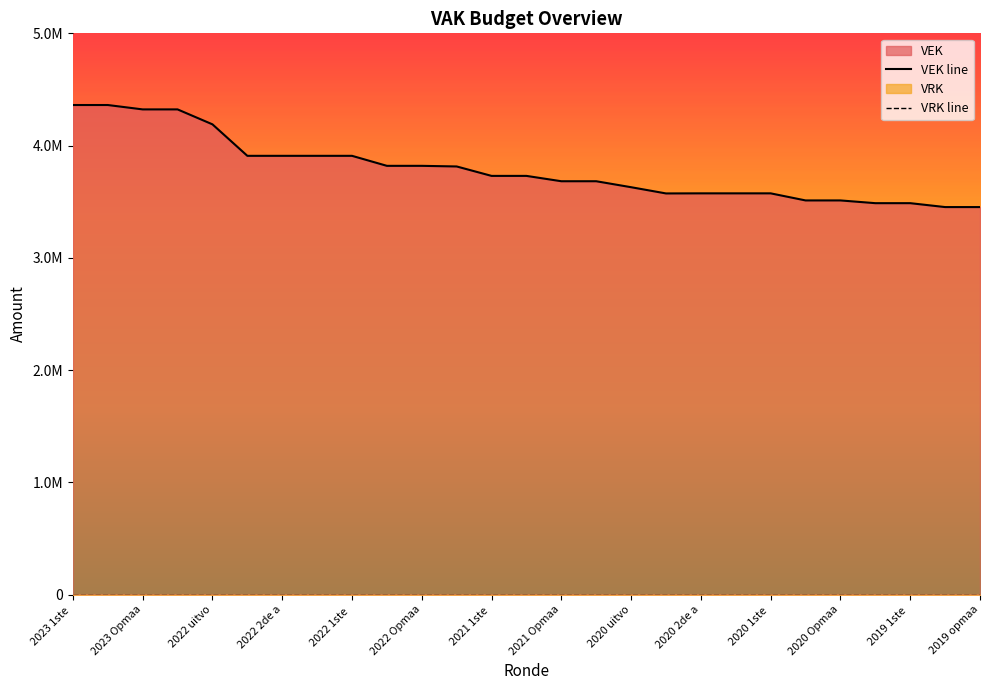

What is the difference between the highest and lowest values at 25?

3452253